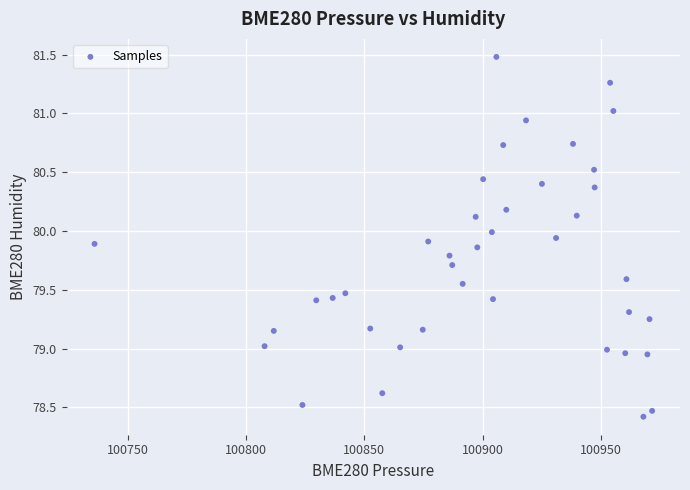

What is the range of Y values (max minus min)?

3.1